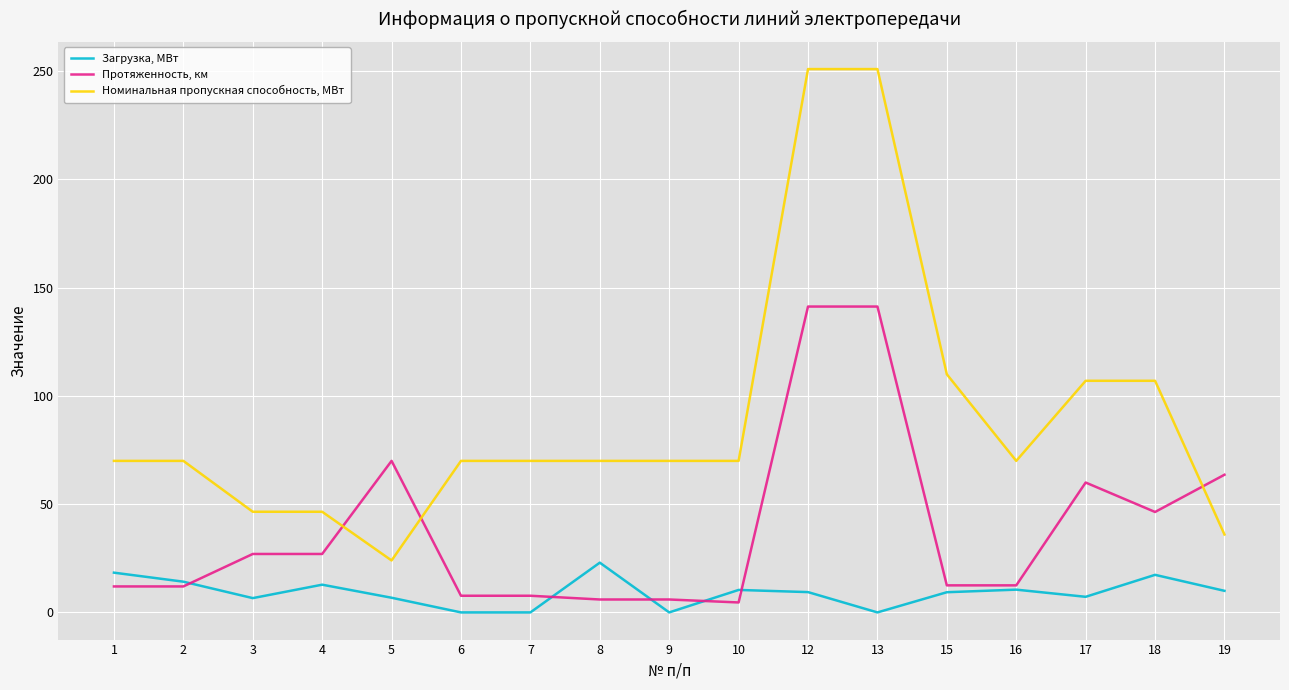

True or false: Номинальная пропускная способность, МВт has a value of 25.1 at 17.

False